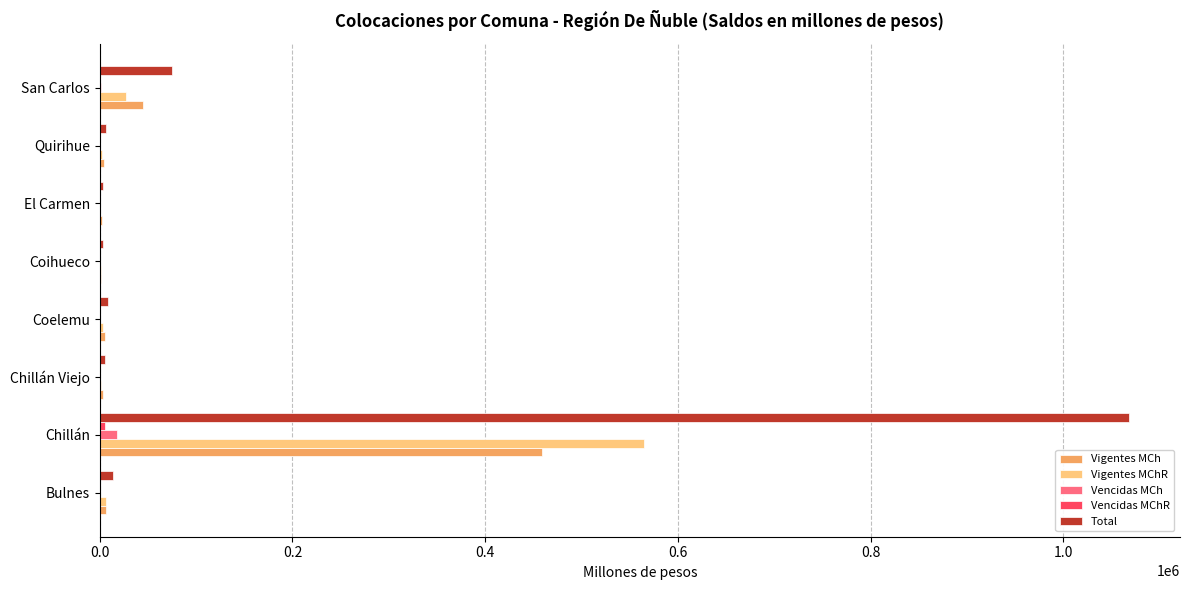

True or false: Total has a value of 74690.2 at San Carlos.

True